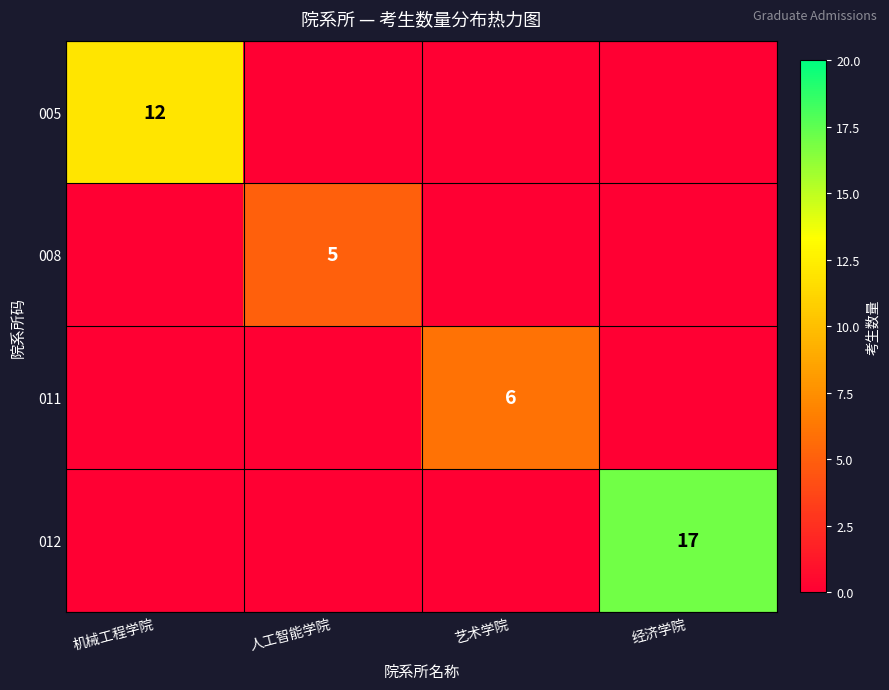

The 012 series shows 17 at 经济学院. True or false?

True